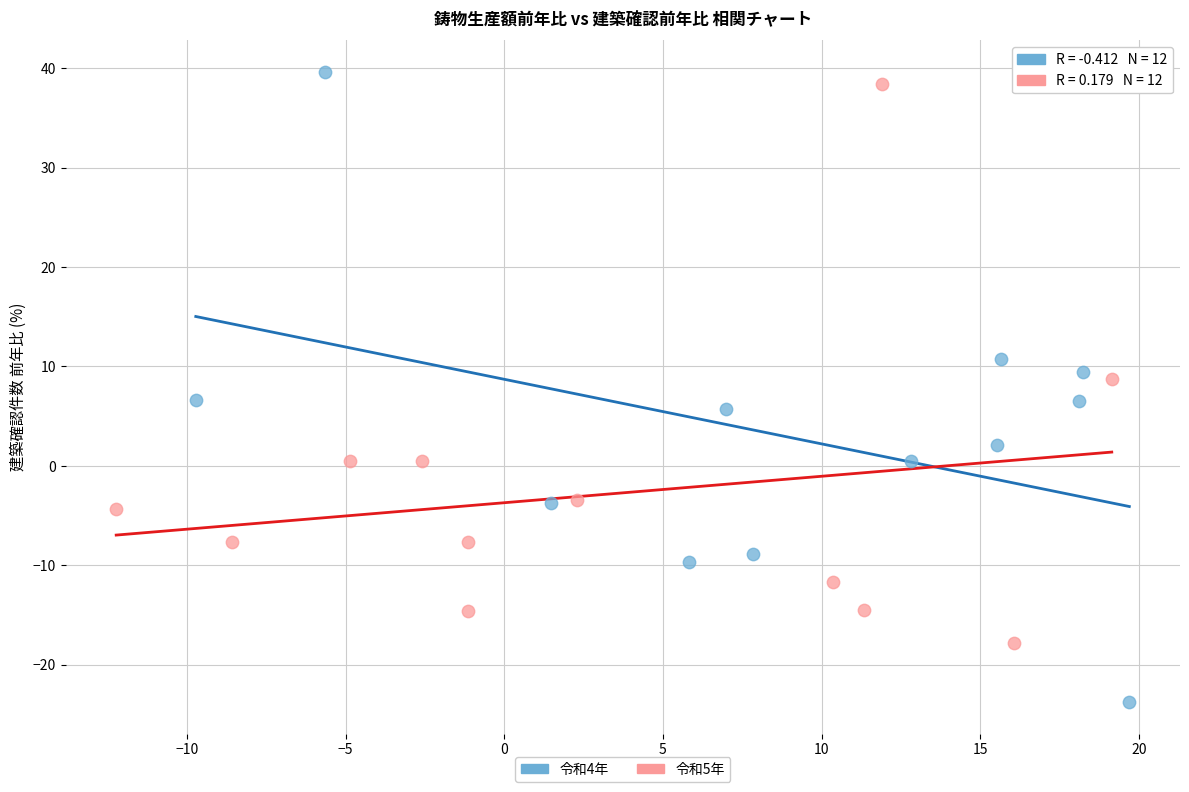

What are all the series names shown in the legend?

令和4年, 令和5年